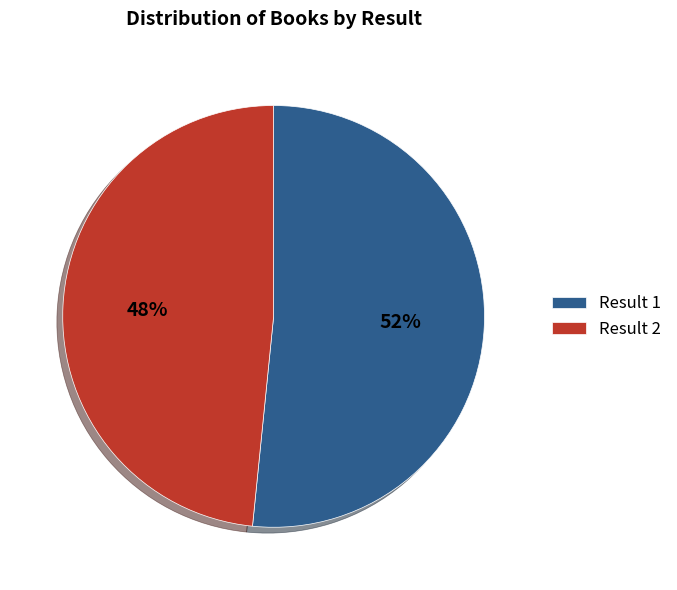

True or false: Result 1 accounts for 42% of the total.

False